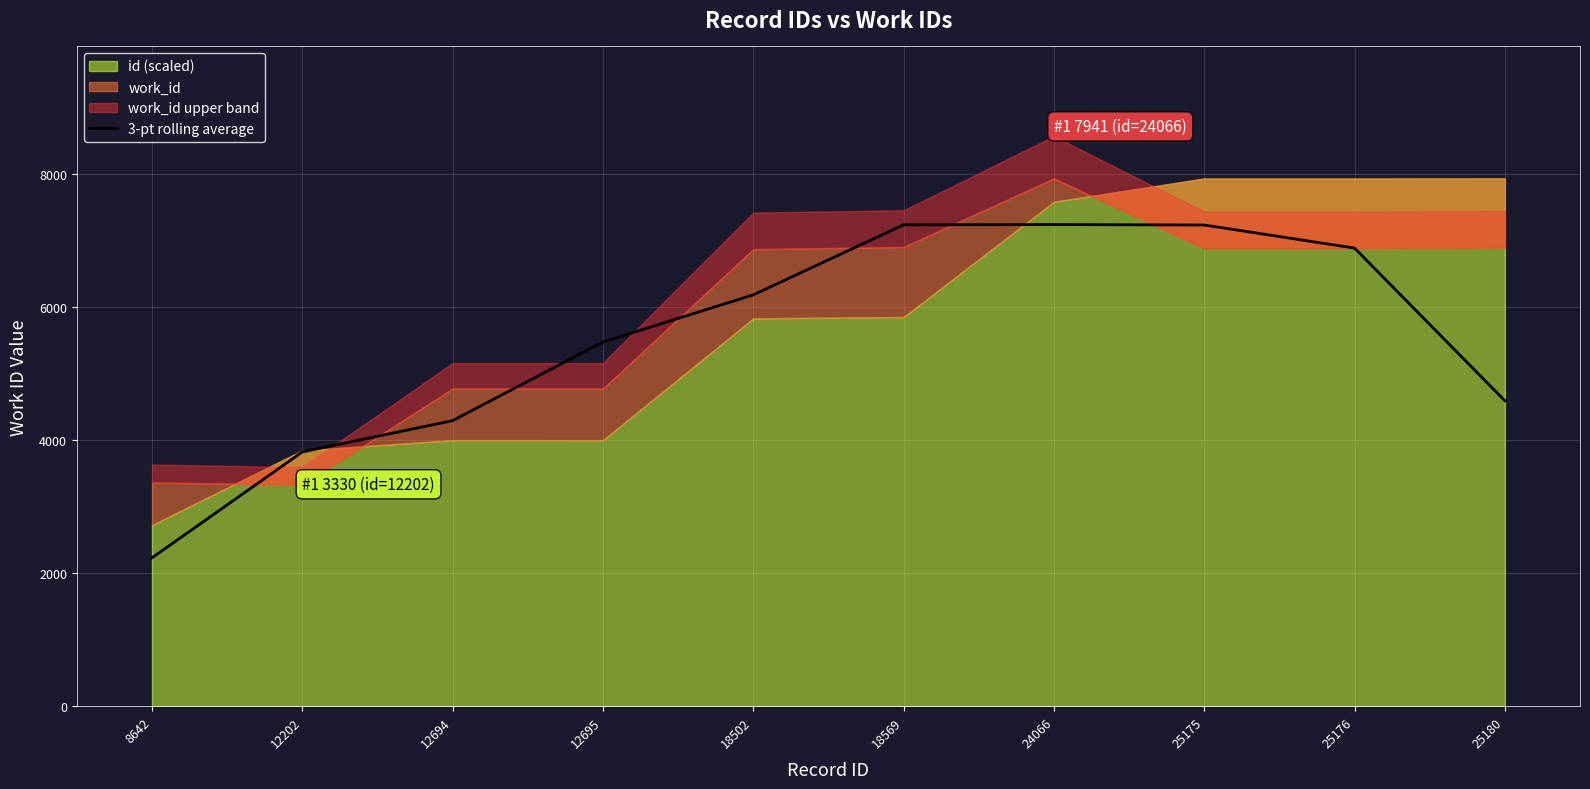

Which has a higher value, 12695 or 12202?

12695